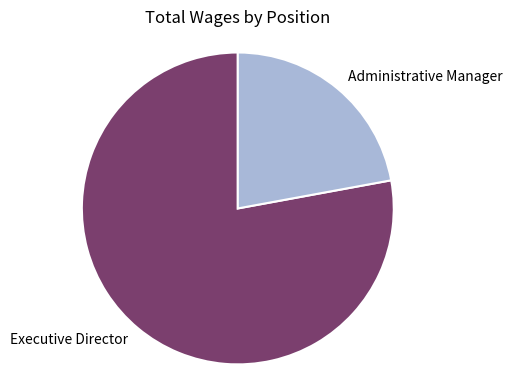

Do Executive Director and Administrative Manager together represent more than half of the pie?

Yes